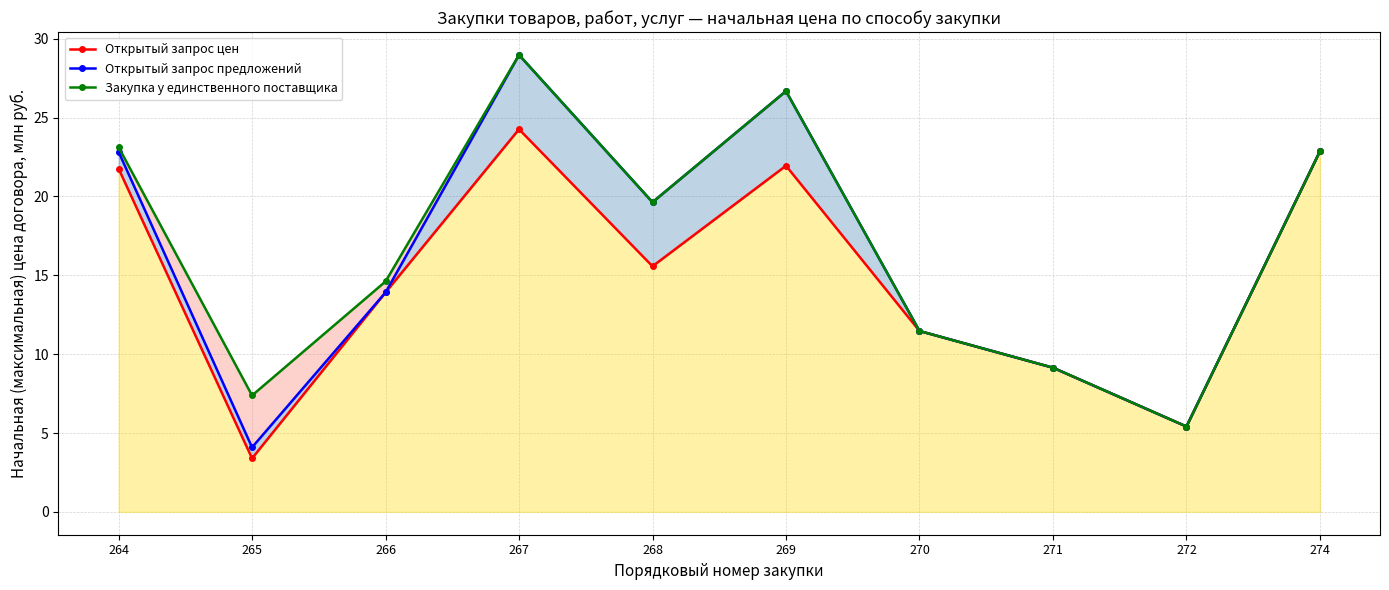

Between 266 and 267, which is larger?

267